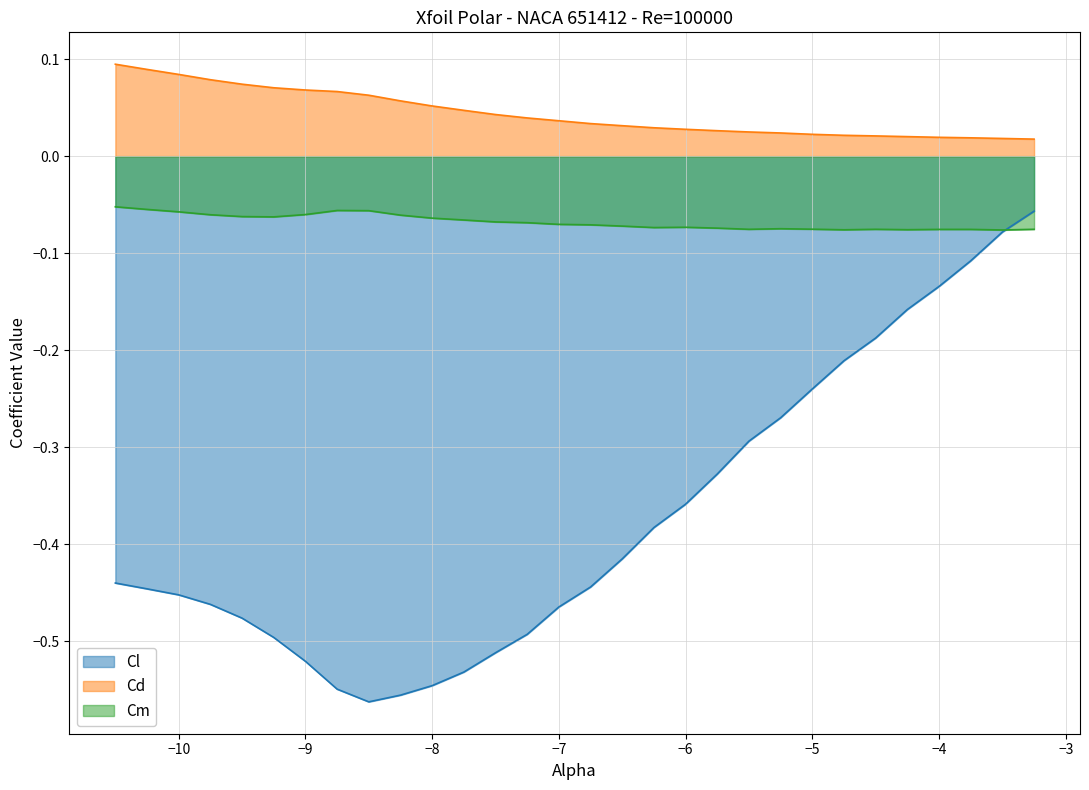

Does the chart have visible grid lines?

Yes